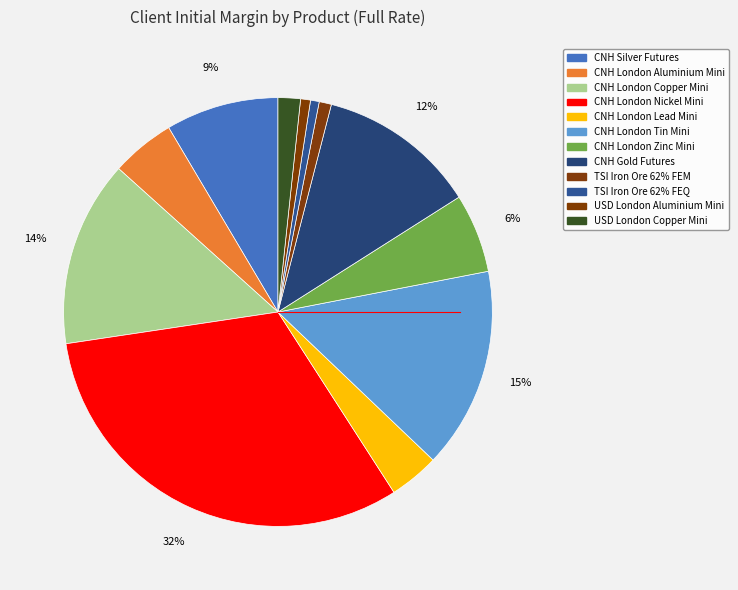

Rank the categories by value from highest to lowest.

CNH London Nickel Mini, CNH London Tin Mini, CNH London Copper Mini, CNH Gold Futures, CNH Silver Futures, CNH London Zinc Mini, CNH London Aluminium Mini, CNH London Lead Mini, USD London Copper Mini, TSI Iron Ore 62% FEM, USD London Aluminium Mini, TSI Iron Ore 62% FEQ